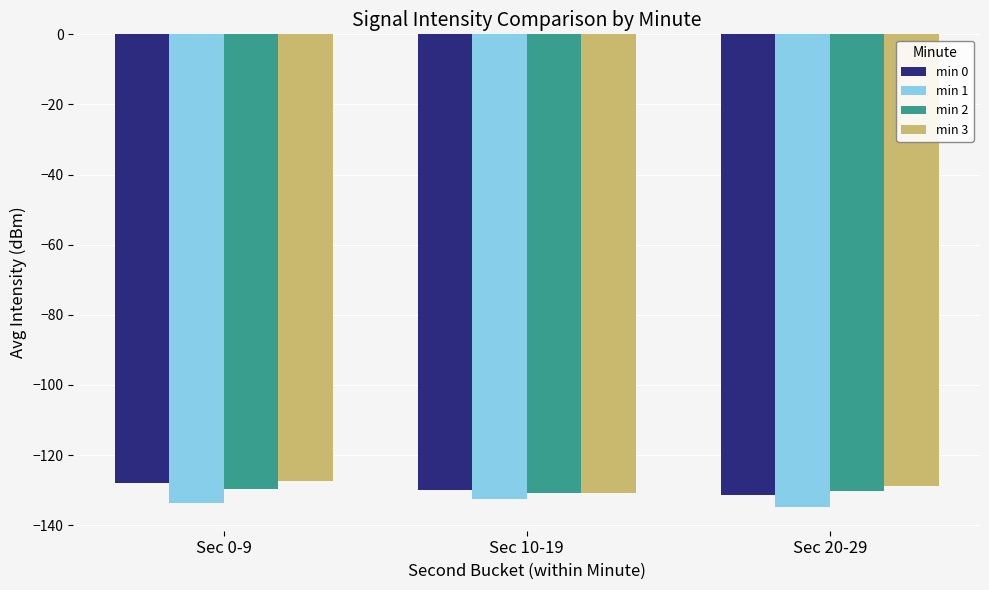

What is the label of the 1st bar from the left?

Sec 0-9